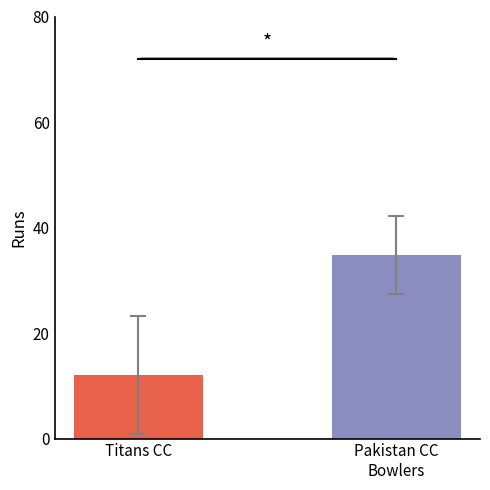

At which label is the value closest to 23?

Titans CC